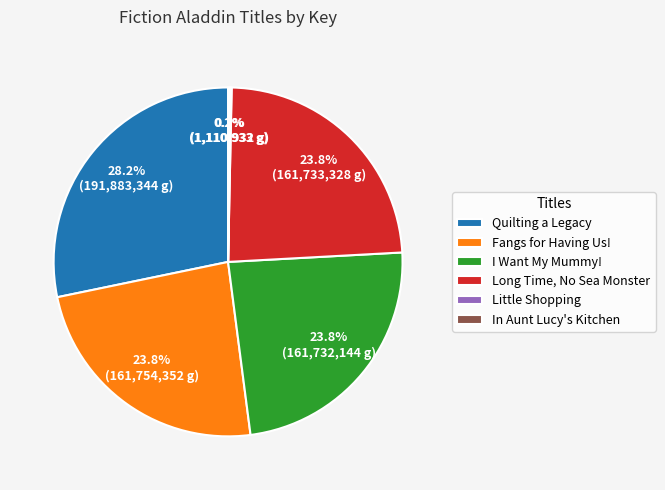

Which has a higher value, I Want My Mummy! or Quilting a Legacy?

Quilting a Legacy